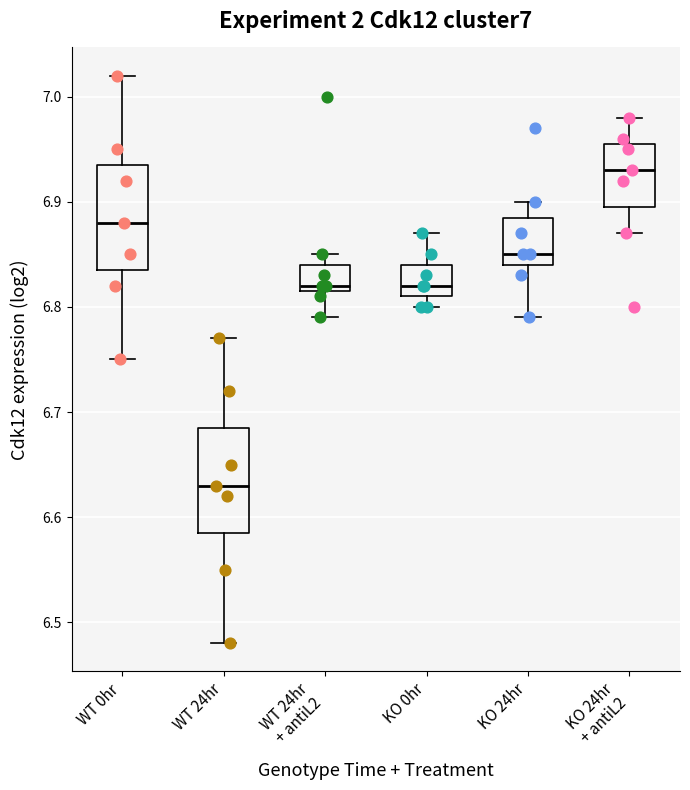

Which box's median line is the highest?

KO 24hr + antiL2